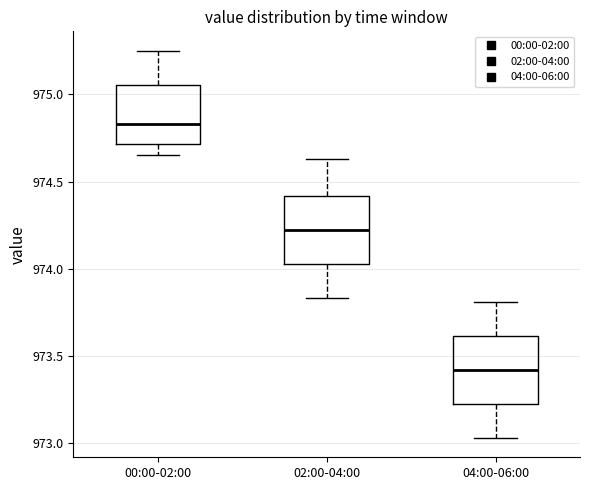

Reading left to right, transcribe this box plot: for each box, give where its median line is, the range the box spans, and where its two whiskers end, as read against the y-axis. The values are not printed on the chart, so give them approximately, as read against the axis.

00:00-02:00: median 974.85, box 974.70 to 975.05, whiskers 974.65 to 975.25
02:00-04:00: median 974.20, box 974.05 to 974.40, whiskers 973.85 to 974.65
04:00-06:00: median 973.40, box 973.25 to 973.60, whiskers 973.05 to 973.80